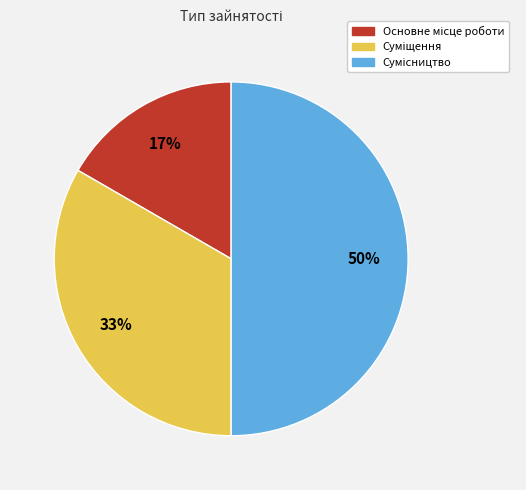

To the nearest percent, what is the difference between the largest and smallest slice percentages?

33%